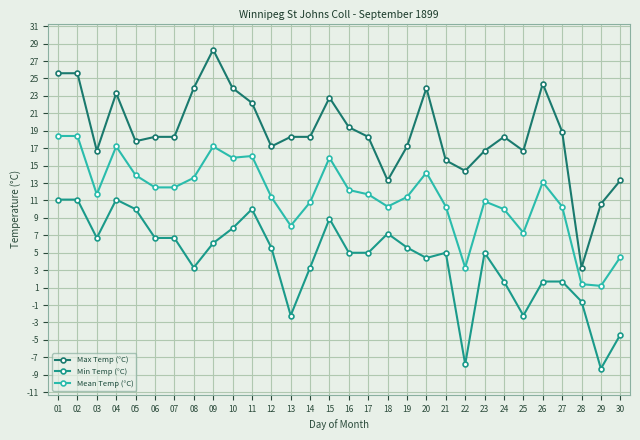

What is the total value across all series at 07?

37.5